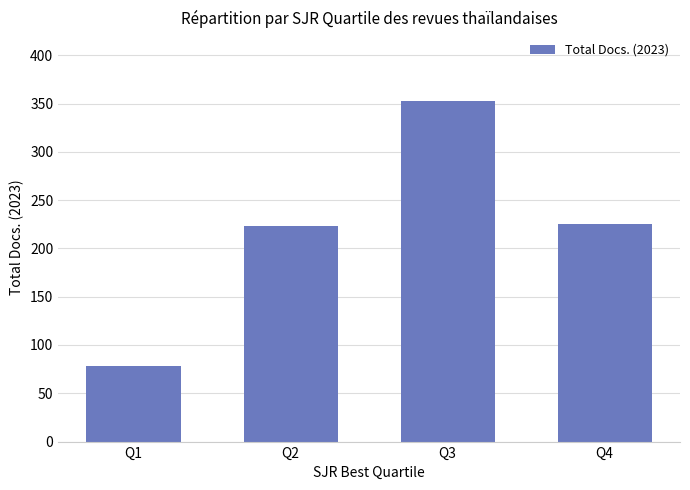

Where does the data first go above 225?

Q3